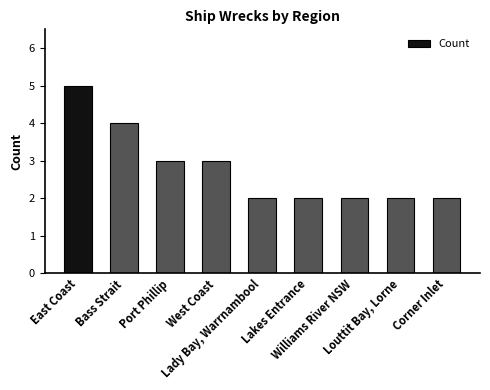

The chart shows a value of 2 at Louttit Bay, Lorne. True or false?

True